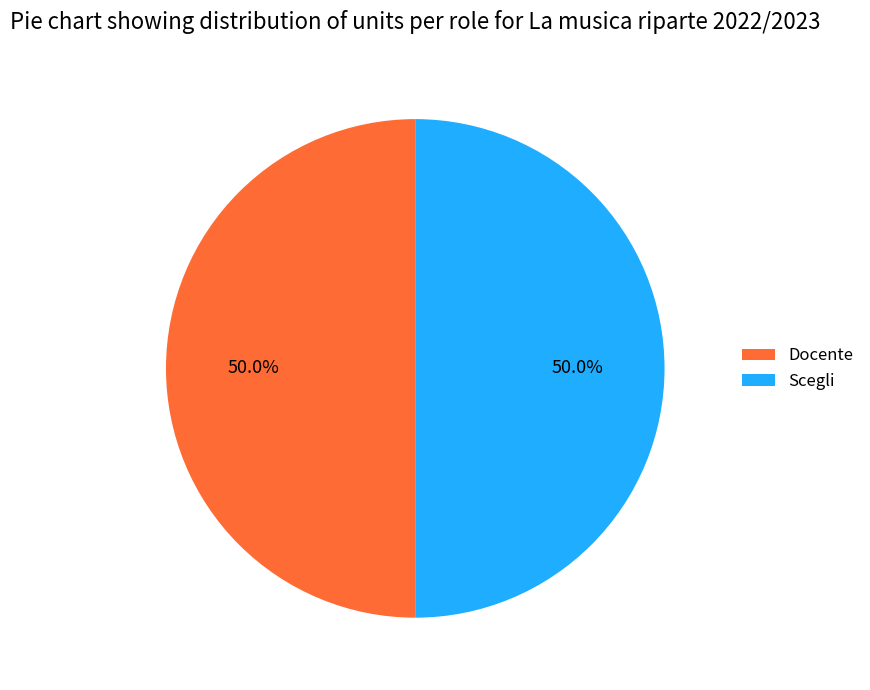

Combined, what portion of the pie is Scegli and Docente?

100.0%